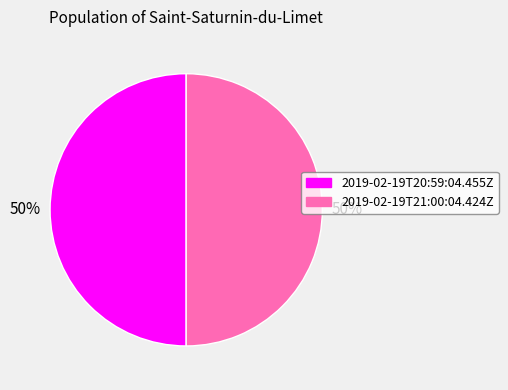

Is the sum of 2019-02-19T21:00:04.424Z and 2019-02-19T20:59:04.455Z greater than half?

Yes